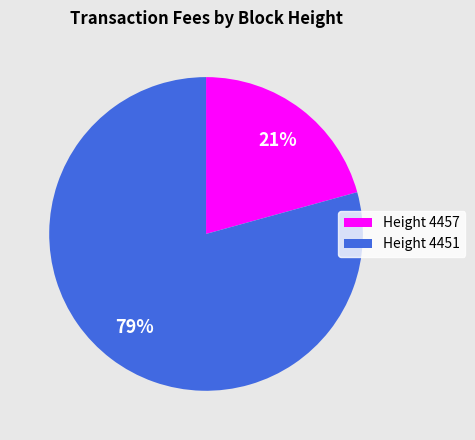

To the nearest percent, what is the combined percentage of Height 4451 and Height 4457?

100%